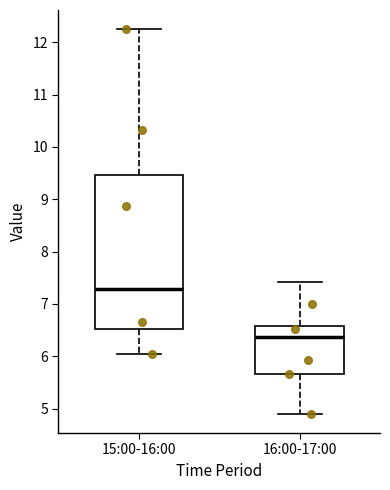

Reading left to right, transcribe this box plot: for each box, give where its median line is, the range the box spans, and where its two whiskers end, as read against the y-axis. The values are not printed on the chart, so give them approximately, as read against the axis.

15:00-16:00: median 7.3, box 6.5 to 9.5, whiskers 6.1 to 12.3
16:00-17:00: median 6.4, box 5.7 to 6.6, whiskers 4.9 to 7.4